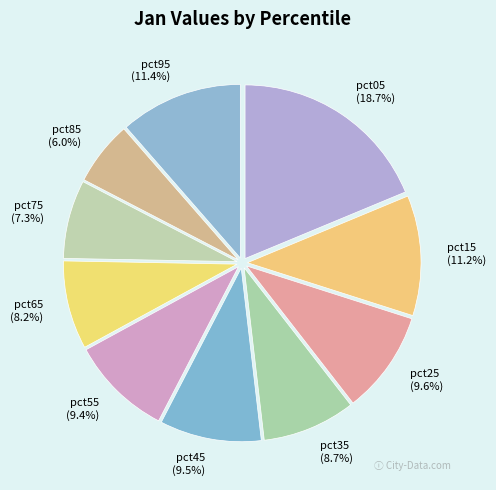

True or false: pct75 accounts for 7% of the total.

True